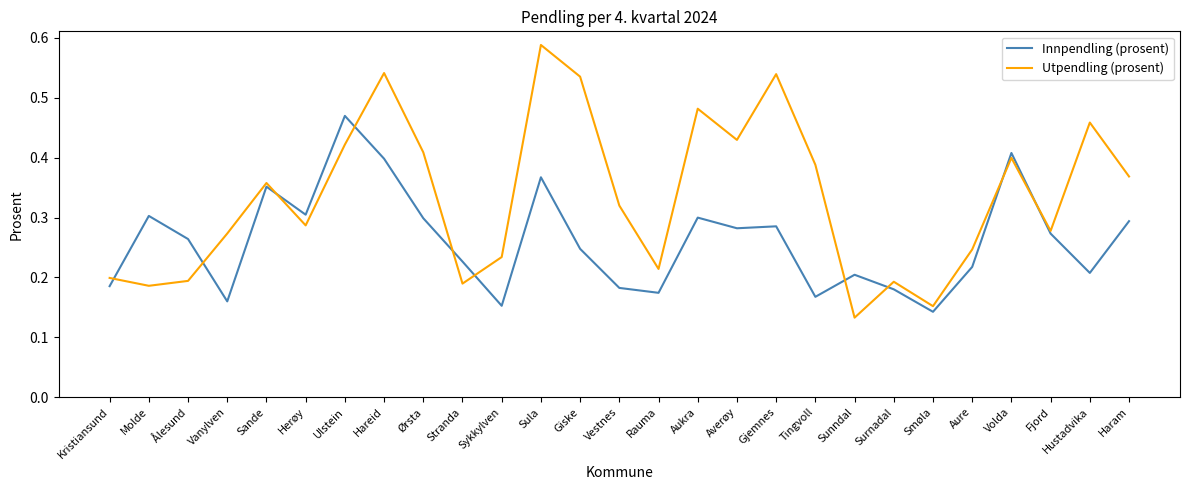

Which label corresponds to the largest value in the chart?

Sula